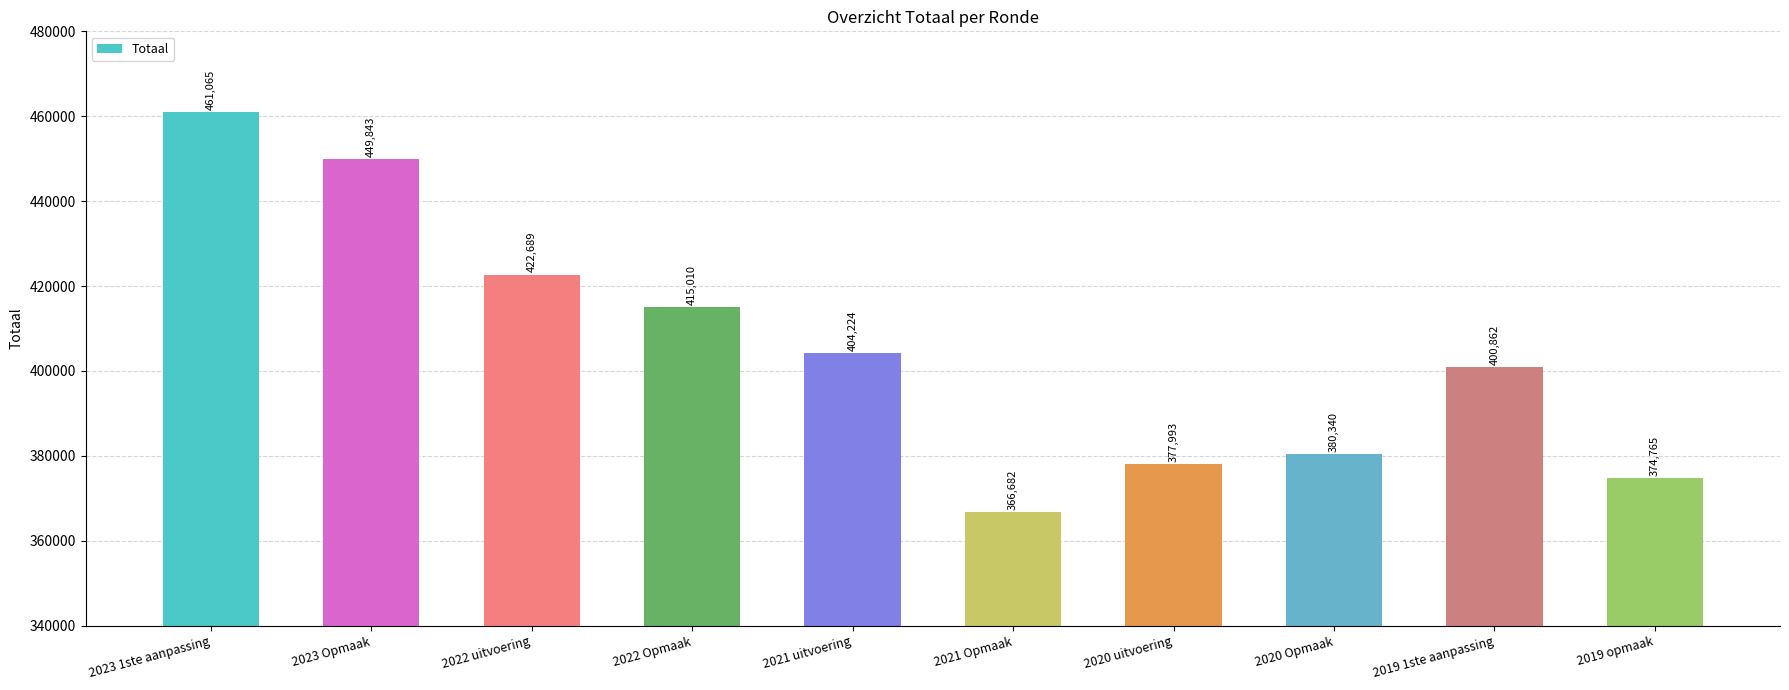

Reading left to right, what are all the values shown in this chart?

461065	449843	422689	415010	404224	366682	377993	380340	400862	374765